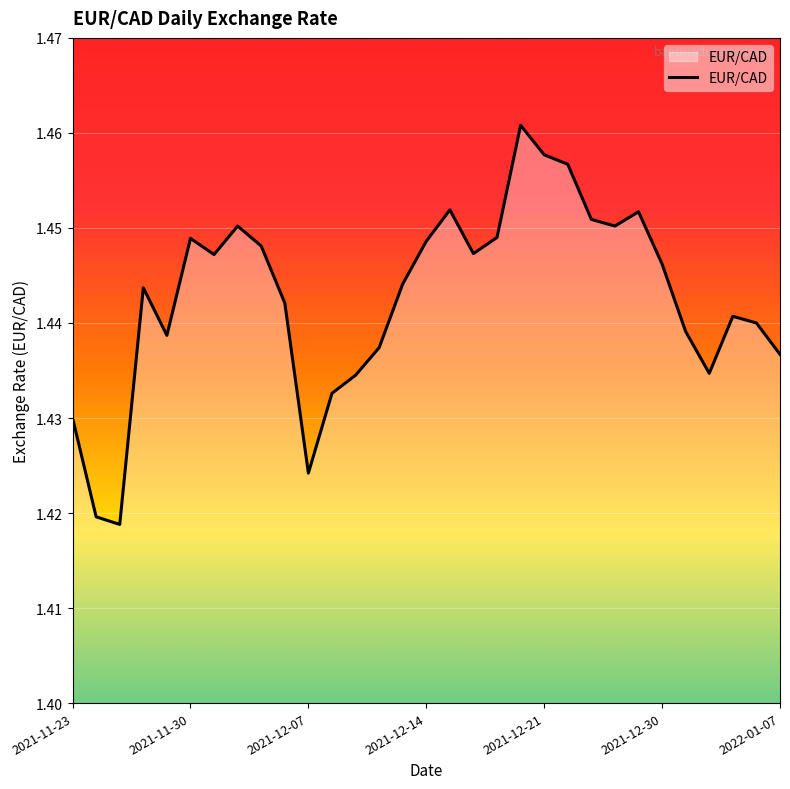

How many points are higher than both their immediate neighbors (excluding endpoints)?

7